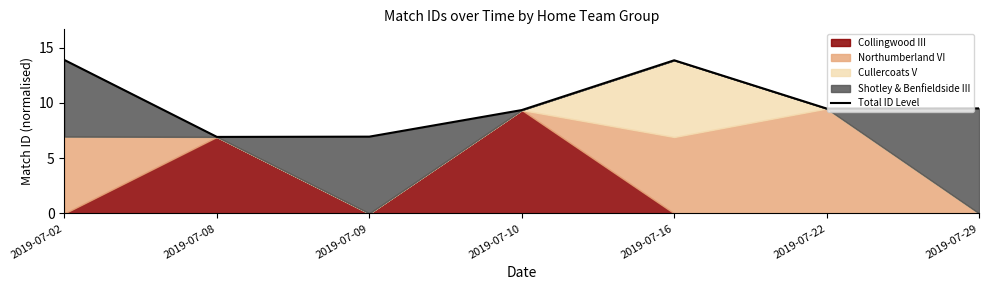

At which category does the data reach its first local peak?

2019-07-16